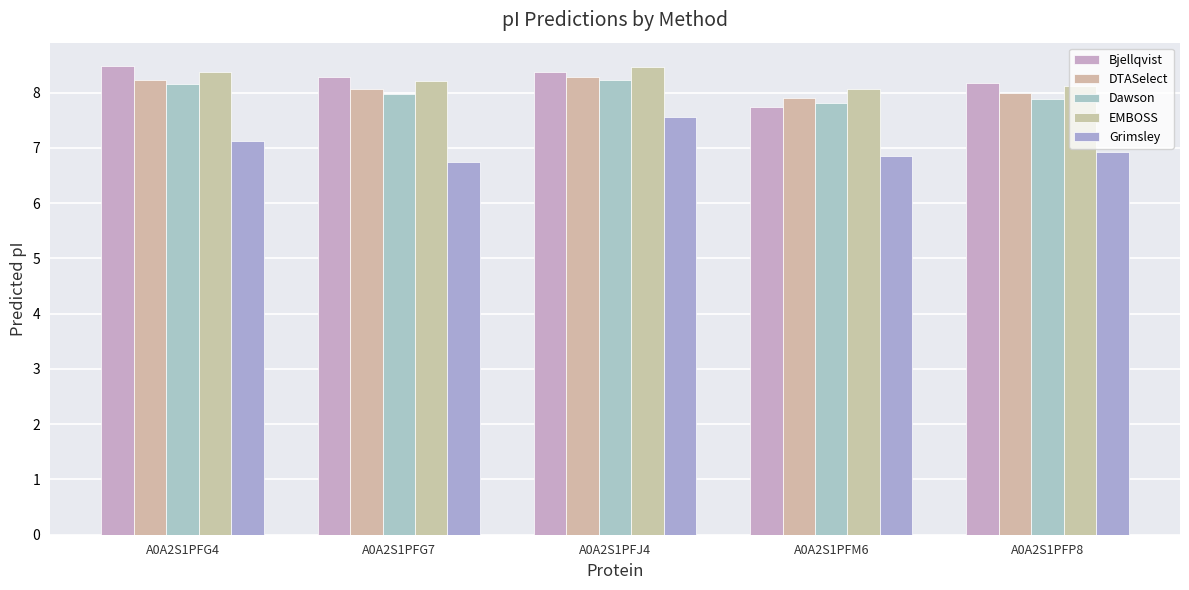

What is the difference between the maximum and minimum values in the DTASelect series?

0.4